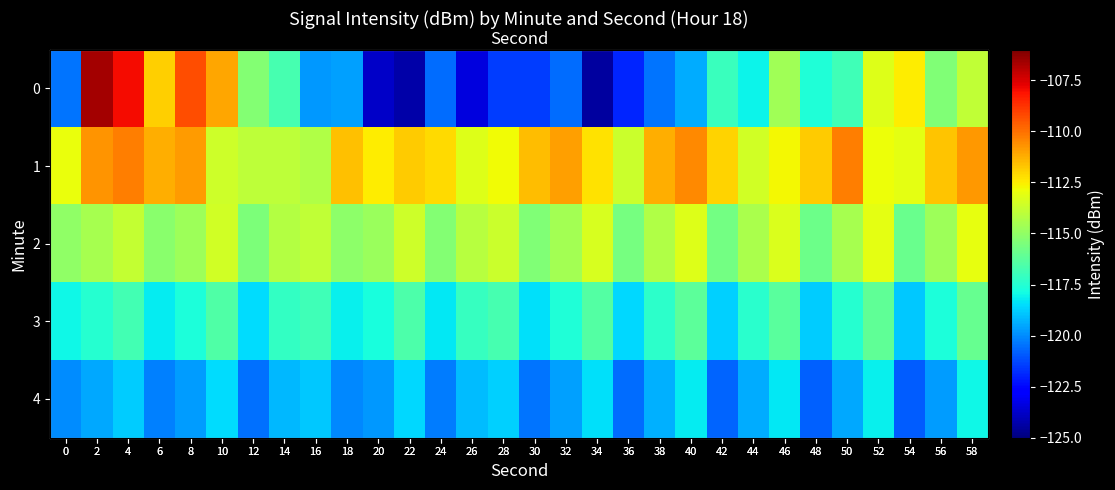

Where does the 0 series first go above -117?

2